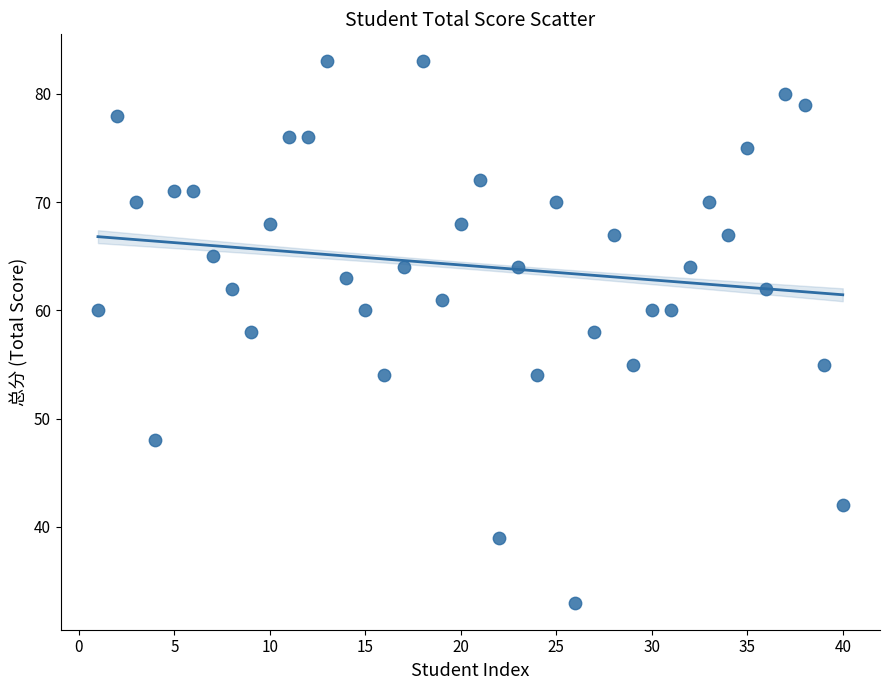

What is the range of Y values (max minus min)?

50